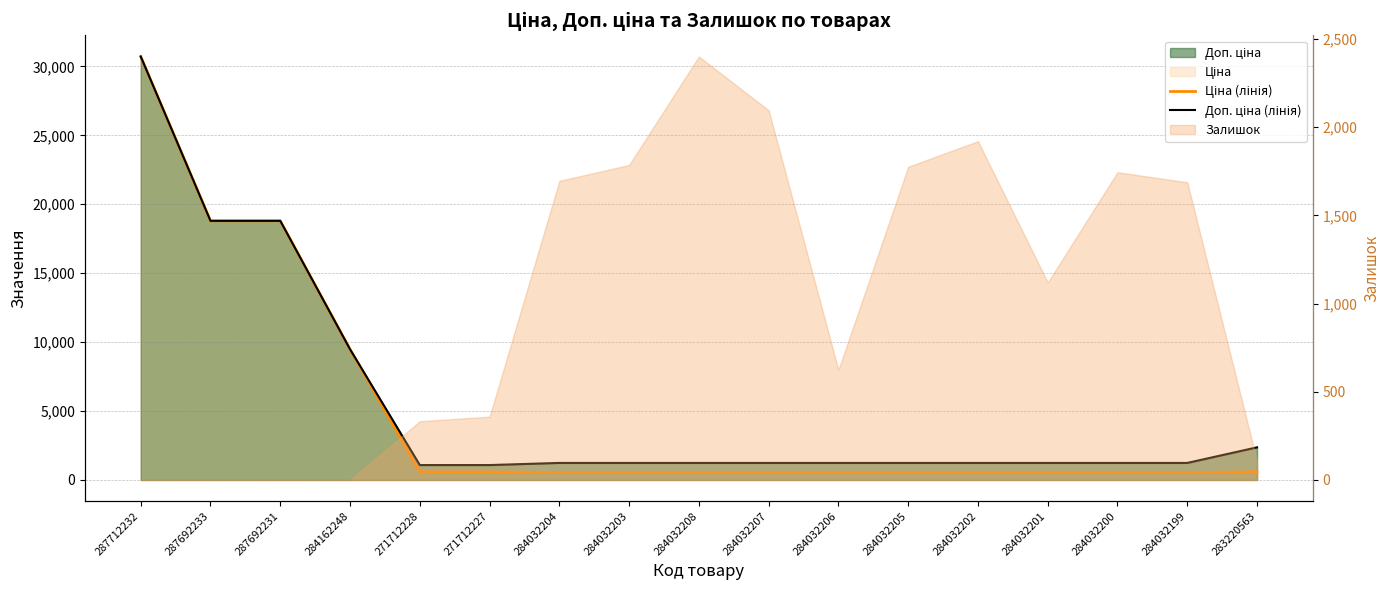

True or false: Ціна (лінія) and Доп. ціна (лінія) cross at least once.

False